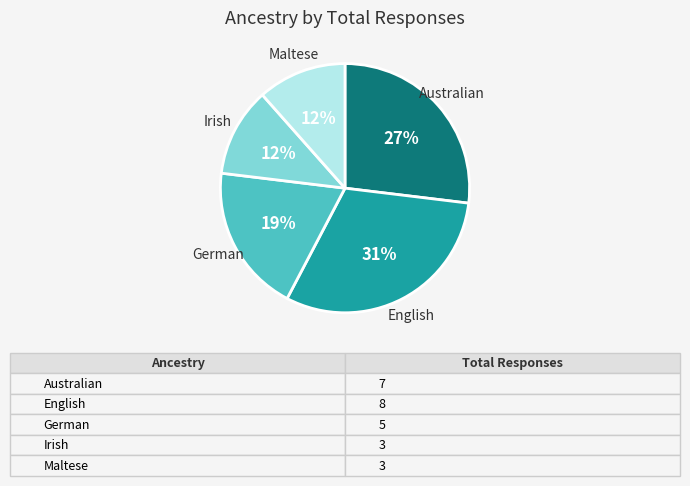

Is it true that German is 19% of the pie?

True